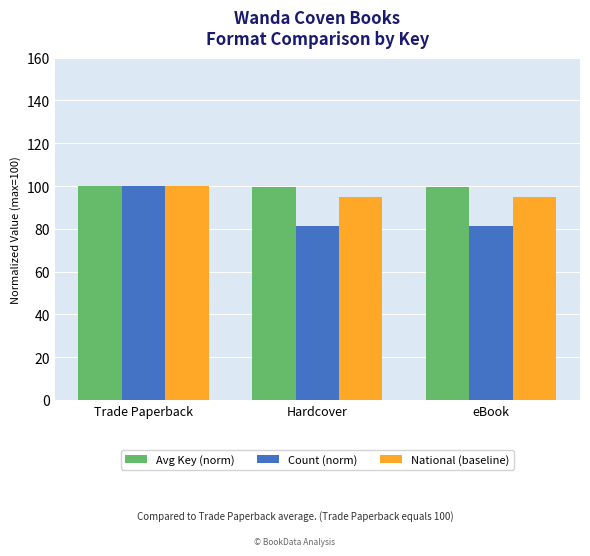

What is the sum of all Count (norm) values?

262.5